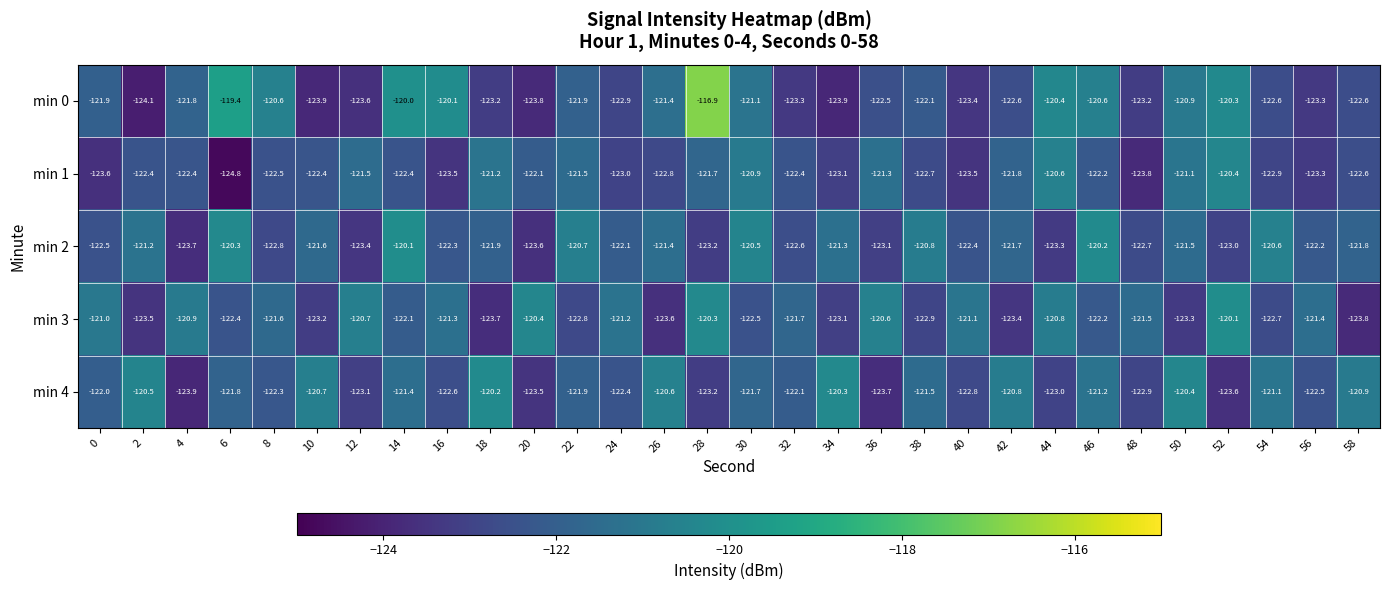

What is the average value of the min 4 series?

-122.0